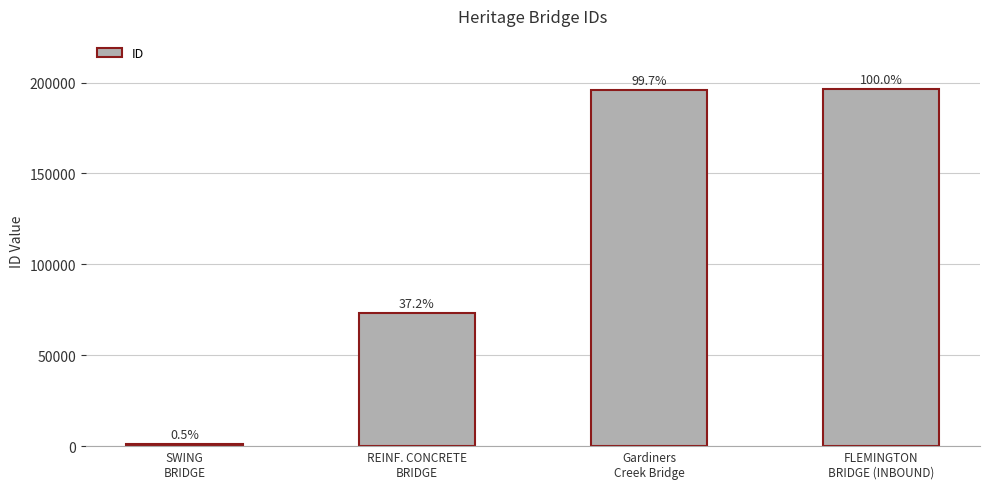

Are the bars horizontal?

No